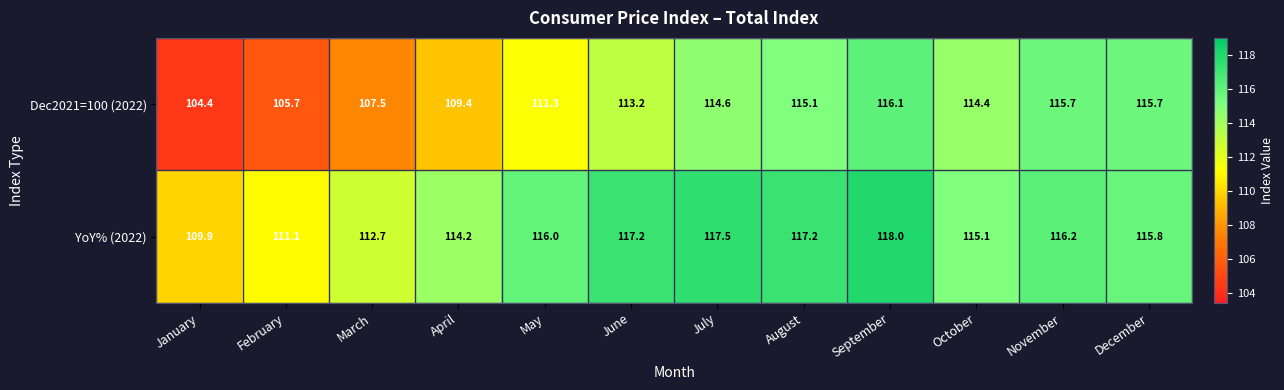

What is the difference between the maximum and minimum values in the Dec2021=100 (2022) series?

11.7